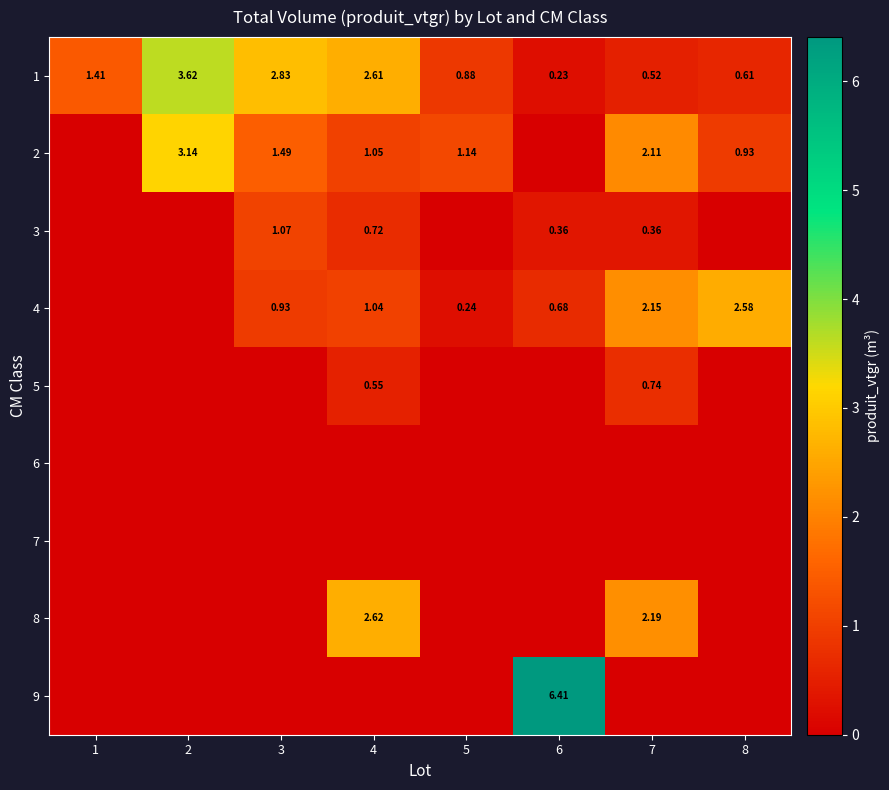

What is the greatest value displayed?

6.4